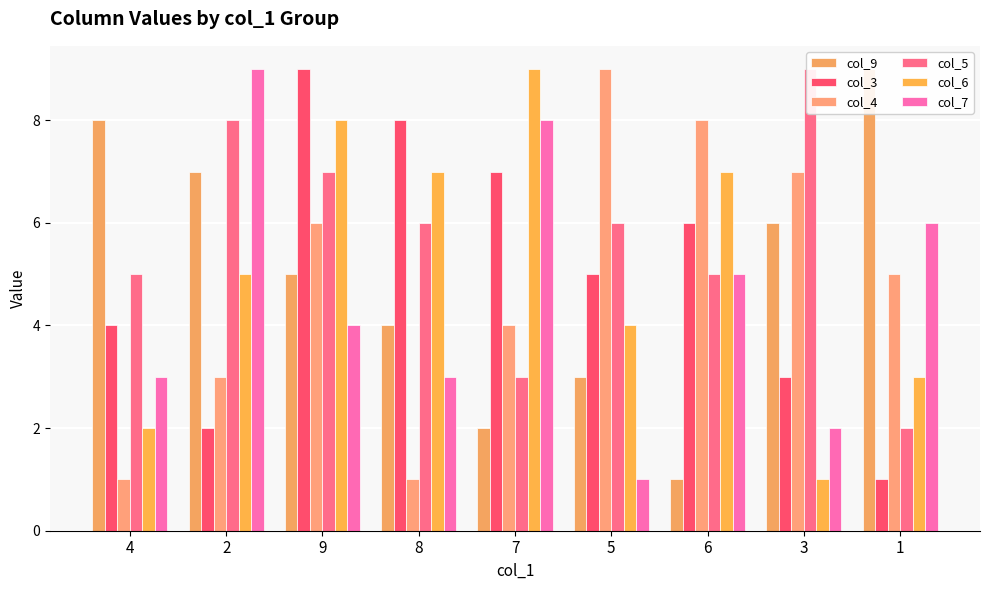

What is the value of the col_3 bar at the 1st from the left?

4